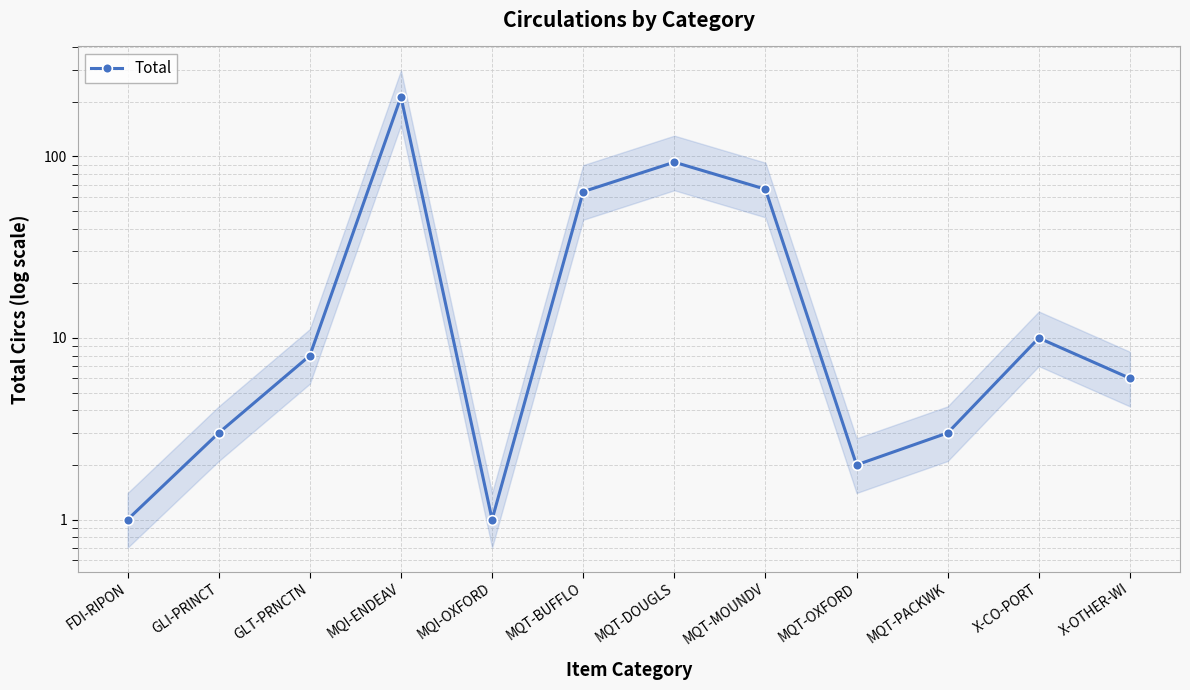

Reading left to right, list all the values displayed in this chart.

1	3	8	213	1	64	93	66	2	3	10	6